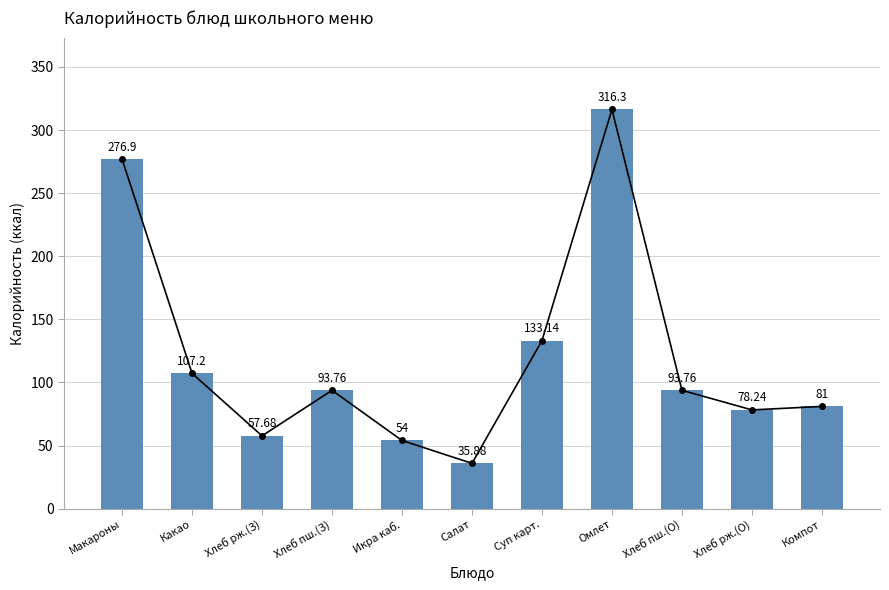

Reading left to right, what are all the values shown in this chart?

276.9	107.2	57.7	93.8	54.0	35.9	133.1	316.3	93.8	78.2	81.0